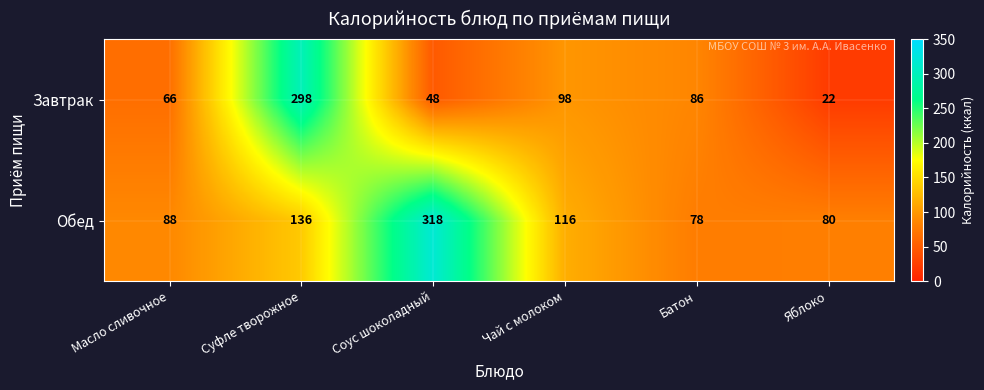

At which category is the sum across all series the highest?

Суфле творожное